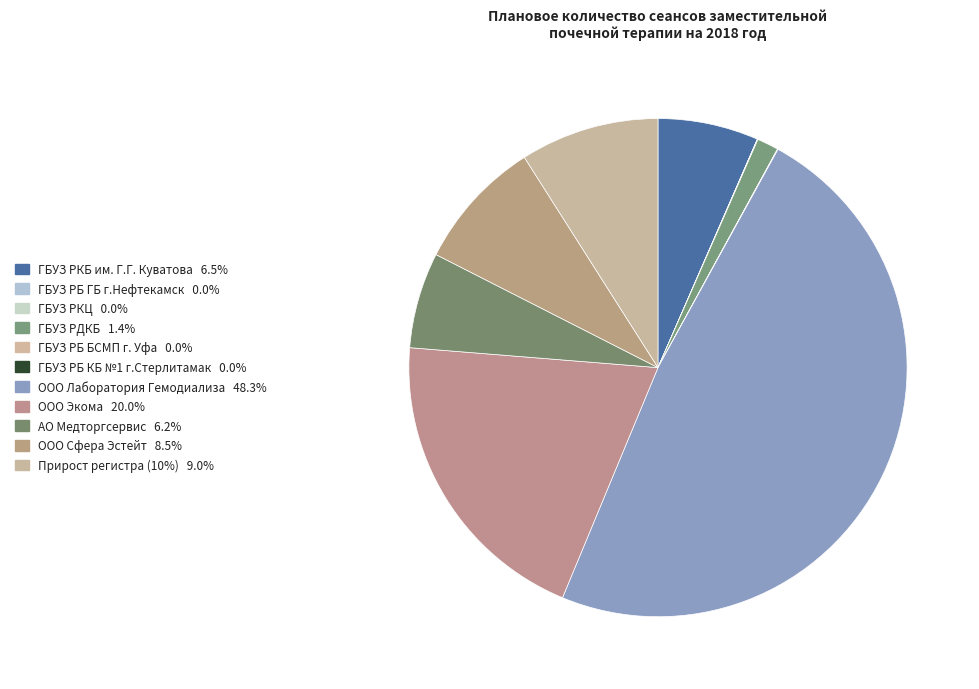

To the nearest percent, what is the average slice percentage?

9%